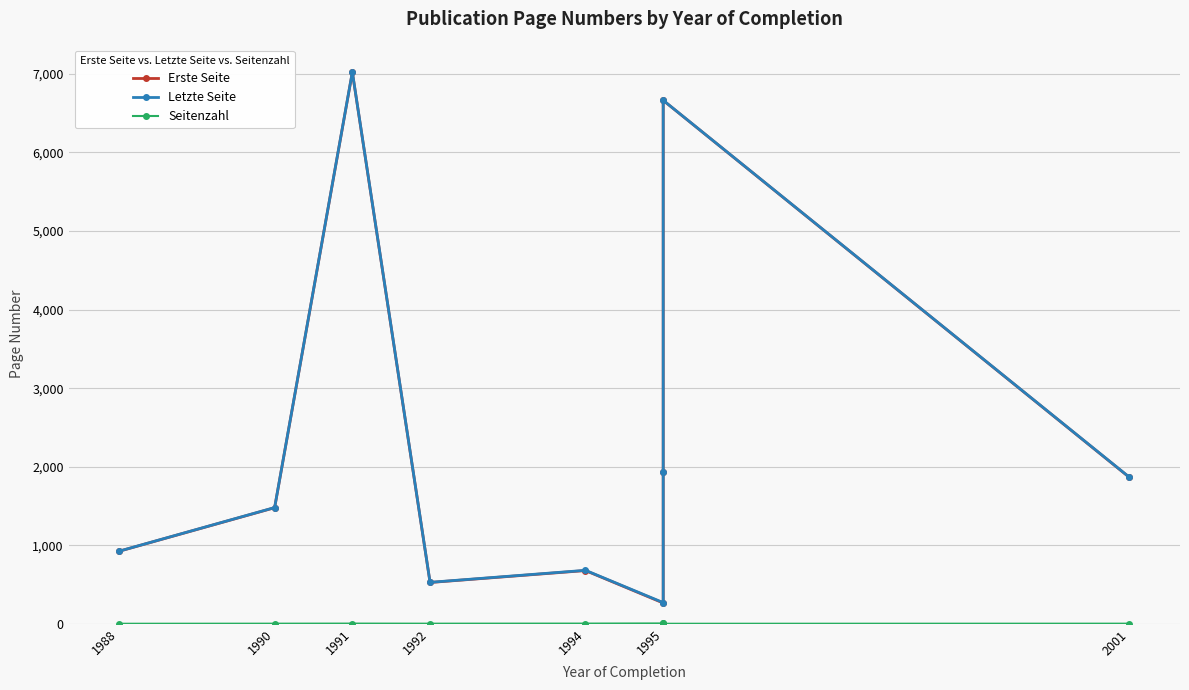

At how many categories does at least one series exceed 1424?

5